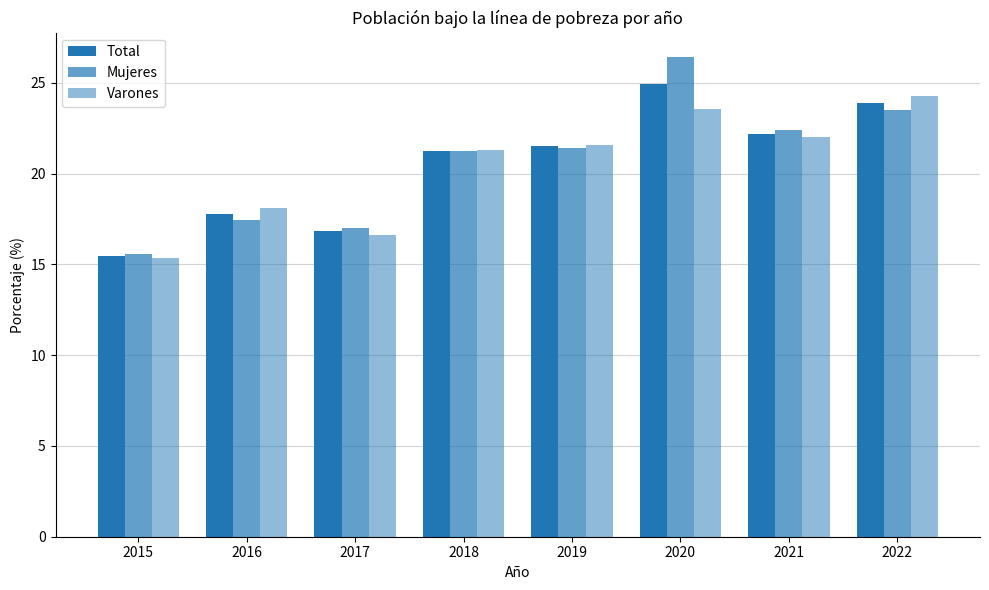

How many bars are there in each group?

3